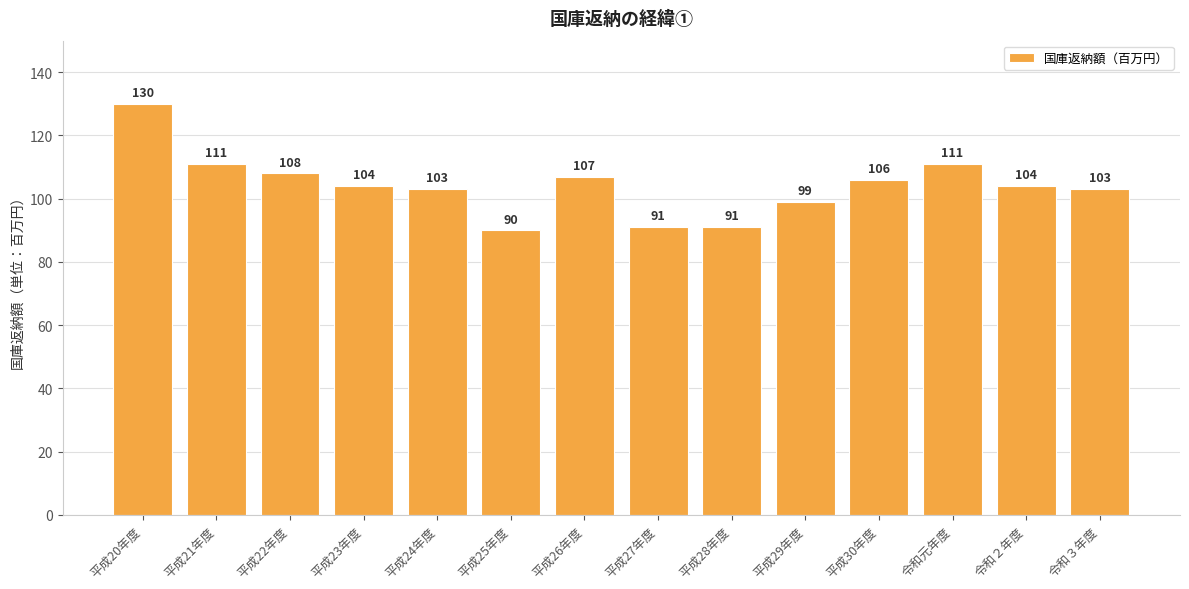

At which category does the chart reach its peak across all series?

平成20年度